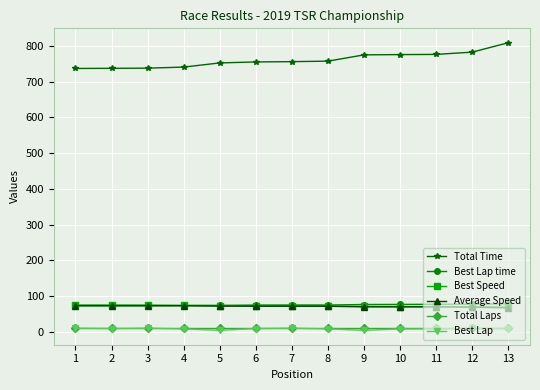

Which series has the largest total across all categories?

Total Time